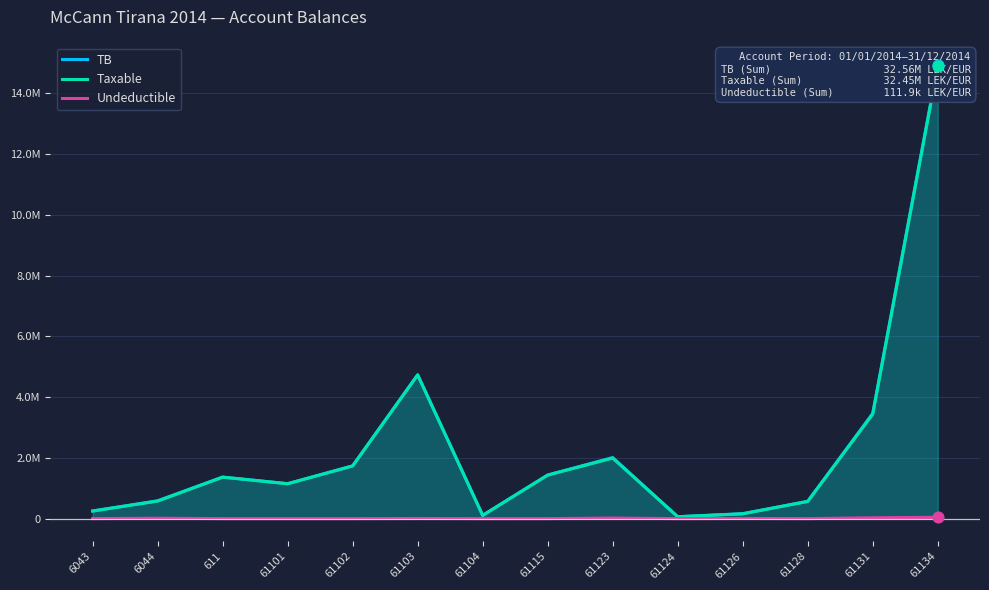

Is the value of TB at 61103 greater than the value of Taxable at 61134?

No